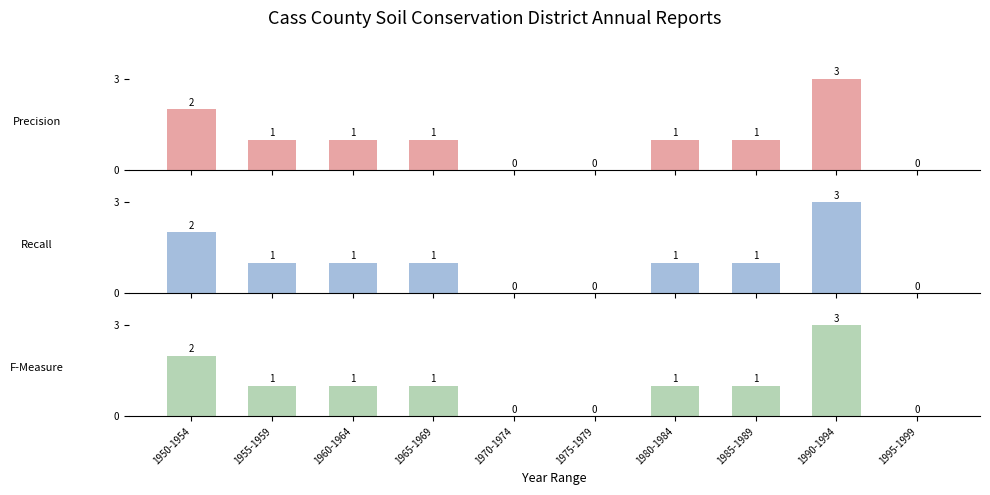

Is the value of Precision at 1995-1999 greater than the value of F-Measure at 1975-1979?

No